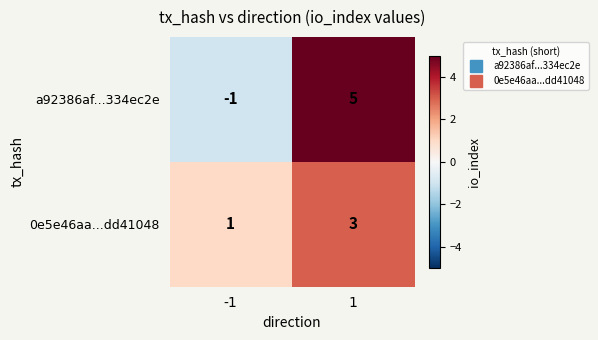

What is the sum of all a92386af...334ec2e values?

4